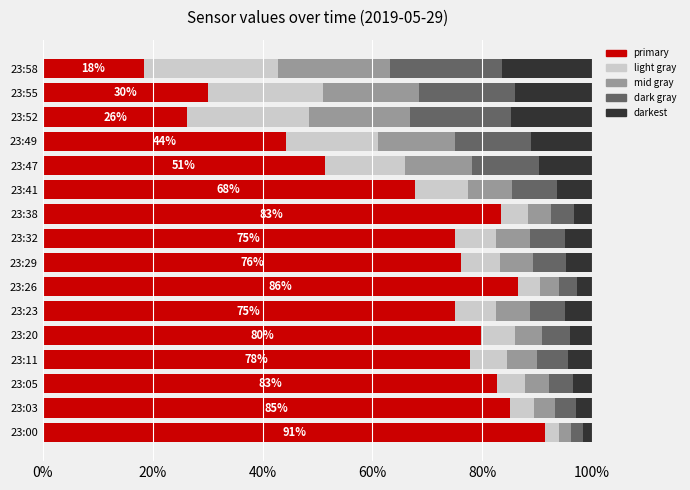

What is the difference between the second highest and second lowest values in the primary series?

60.2